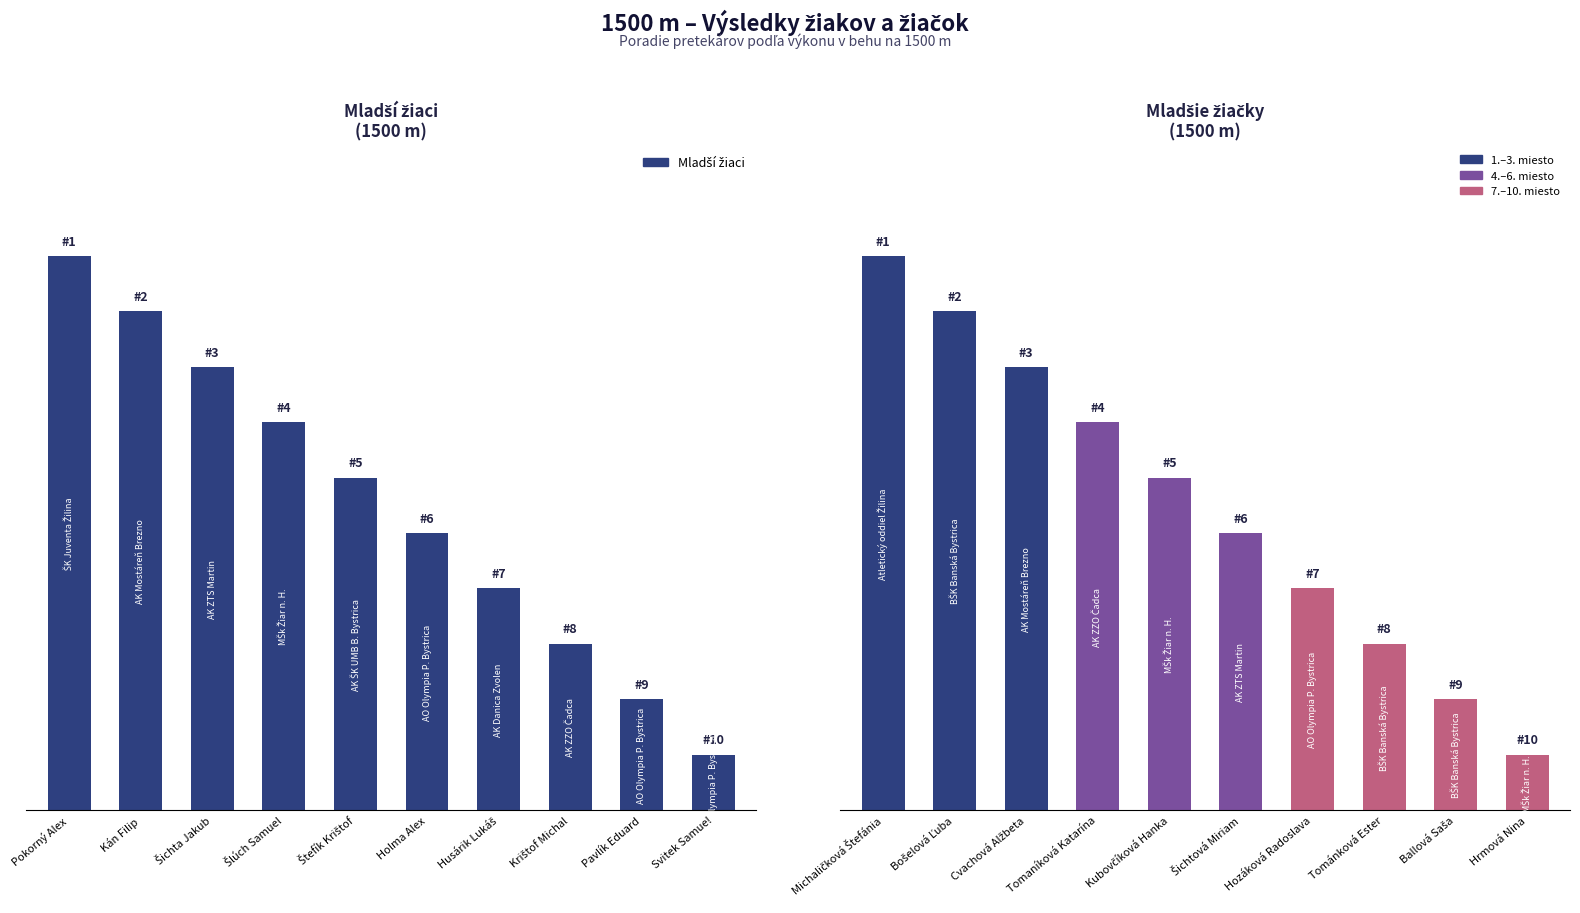

Where is Mladší žiaci nearest to the value 5?

Holma Alex